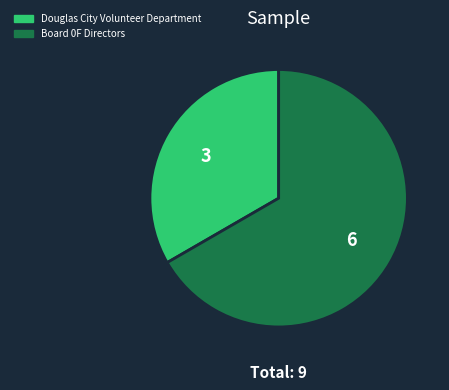

Between Board 0F Directors and Douglas City Volunteer Department, which is larger?

Board 0F Directors